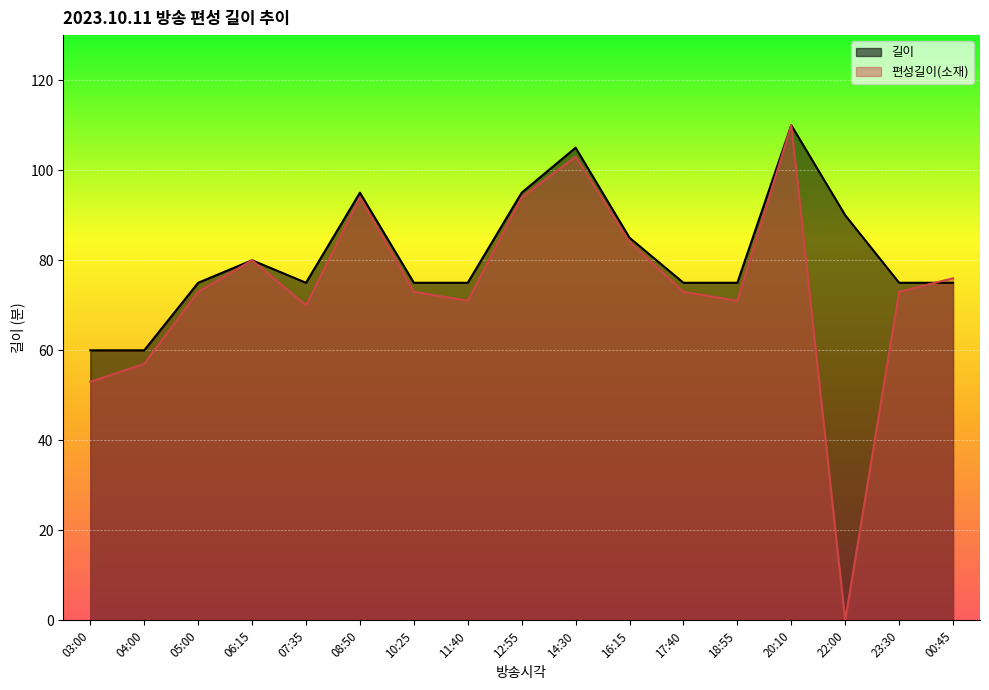

Which has a higher value, 10:25 or 04:00?

10:25